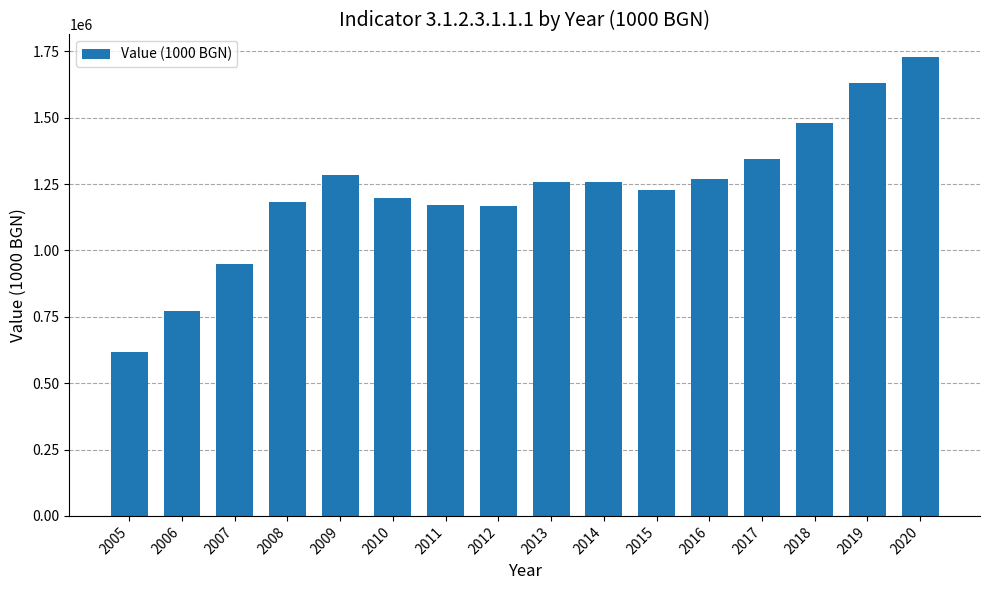

Which category has the highest value across all series?

2020